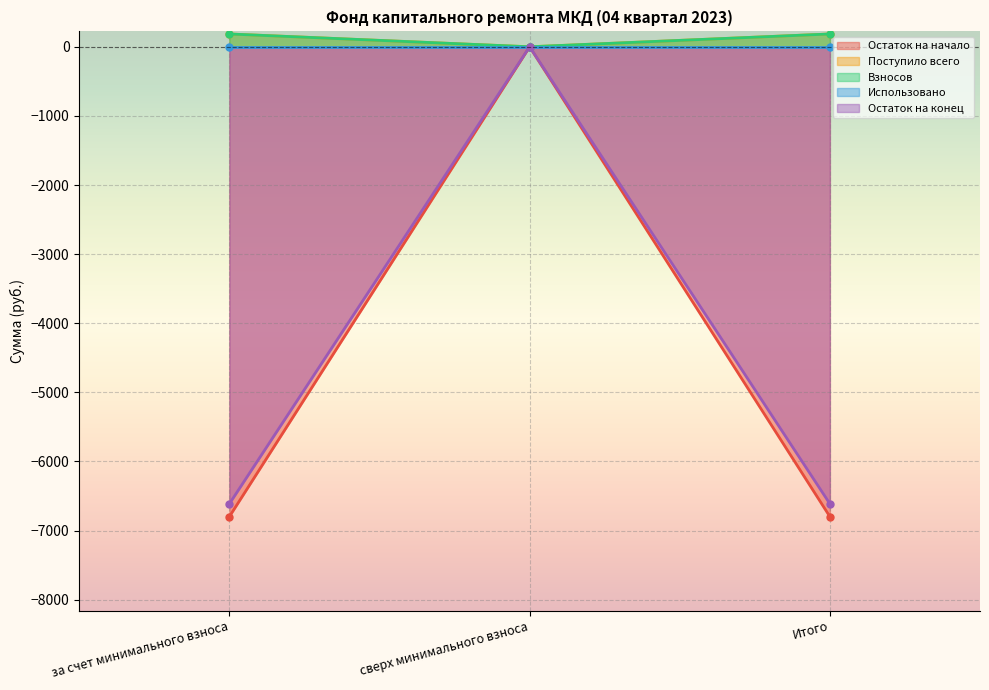

What is the value of the Остаток на начало point at the 3rd from the left?

-6798.5